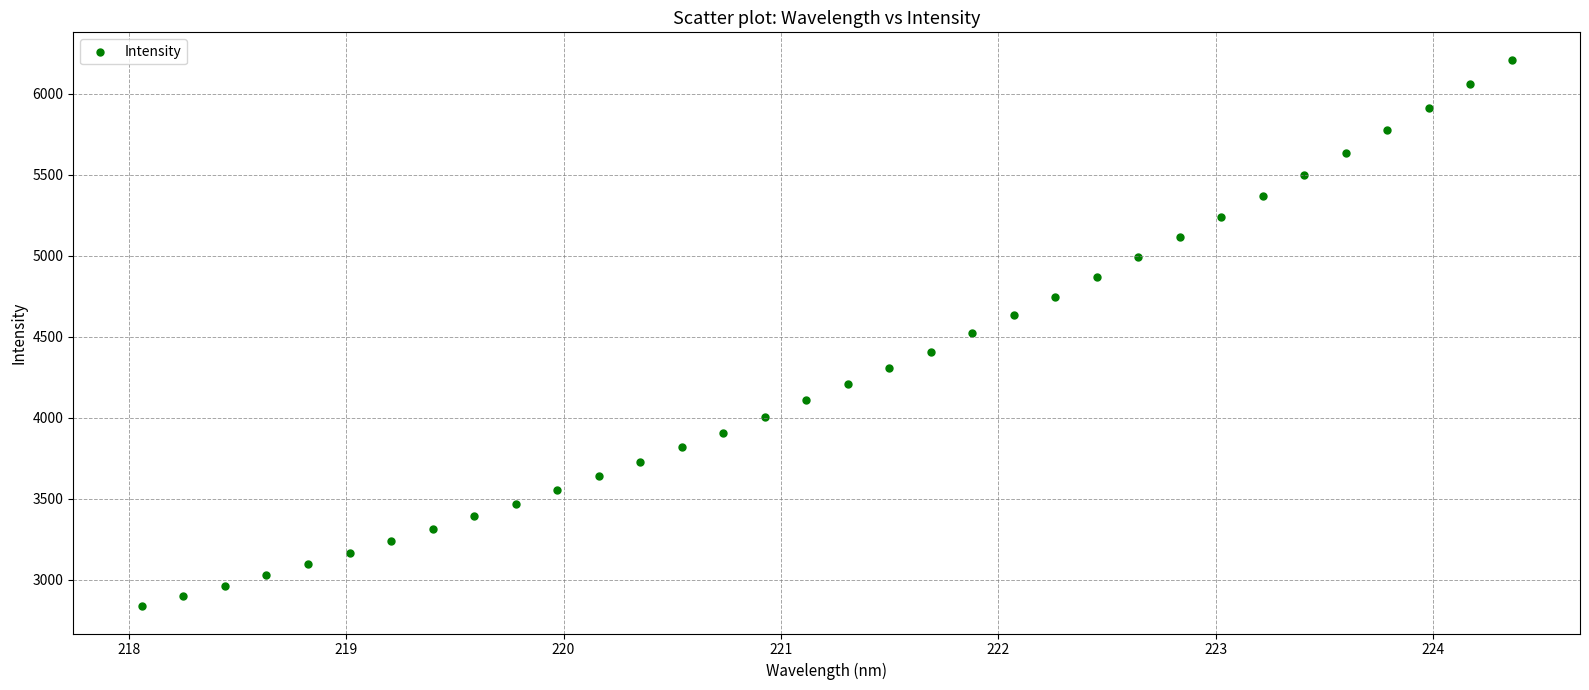

What is the range of X values (max minus min)?

6.3